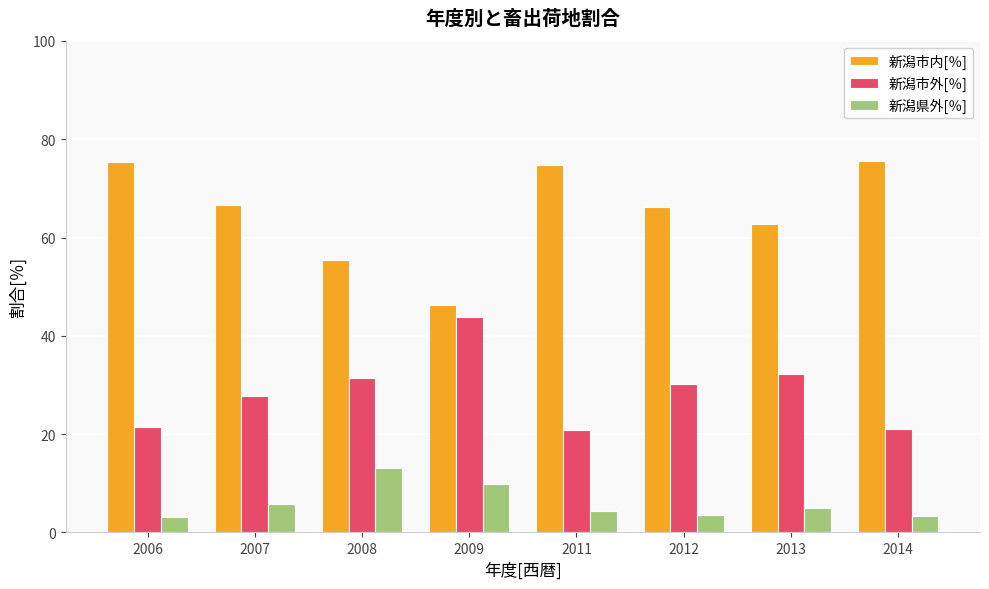

What are all the series names shown in the legend?

新潟市内[％], 新潟市外[％], 新潟県外[％]